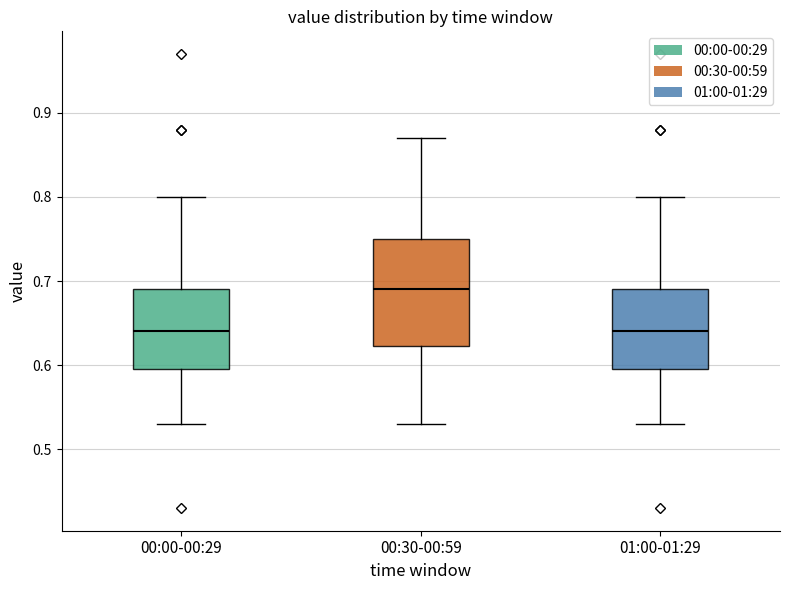

Reading left to right, read every box against the y-axis: the position of its median line, the range the box covers, and the ends of its whiskers. The values are not printed on the chart, so give them approximately, as read against the axis.

00:00-00:29: median 0.64, box 0.60 to 0.69, whiskers 0.53 to 0.80
00:30-00:59: median 0.69, box 0.62 to 0.75, whiskers 0.53 to 0.87
01:00-01:29: median 0.64, box 0.60 to 0.69, whiskers 0.53 to 0.80